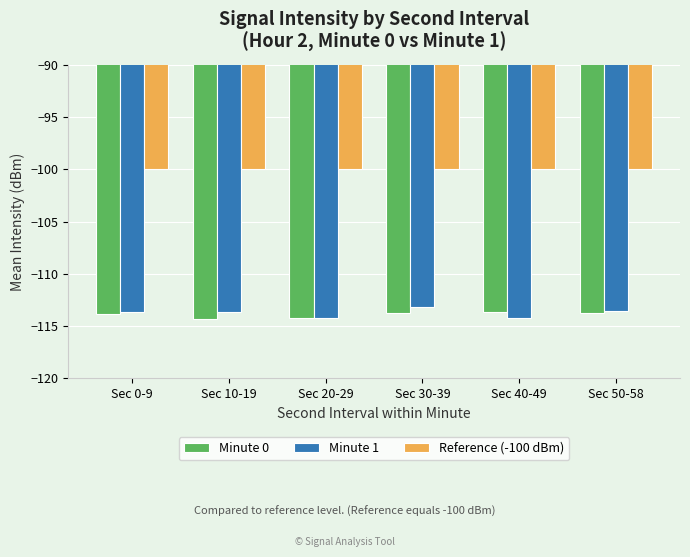

What is the difference between the highest and lowest values at Sec 20-29?

14.2